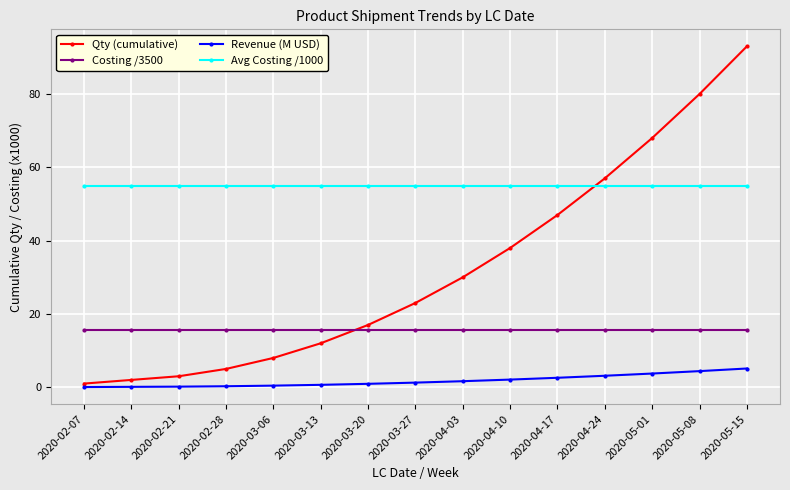

At how many categories does at least one series exceed 5?

15